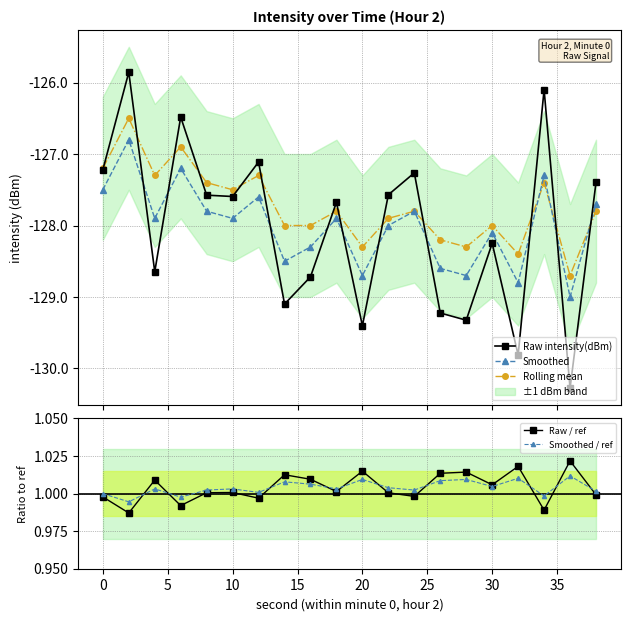

What is the sum of all Raw / ref values?

20.1